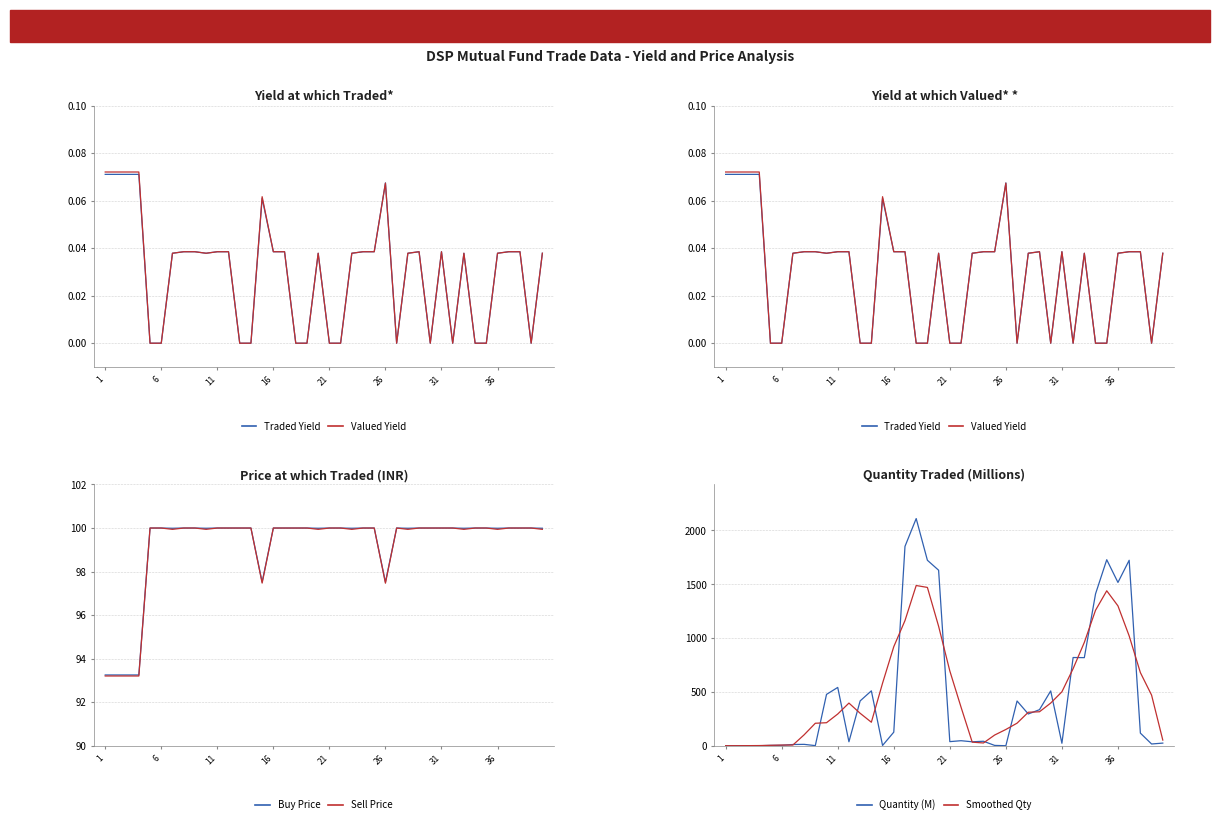

Which series changed the most between 9 and 34?

Quantity (M)